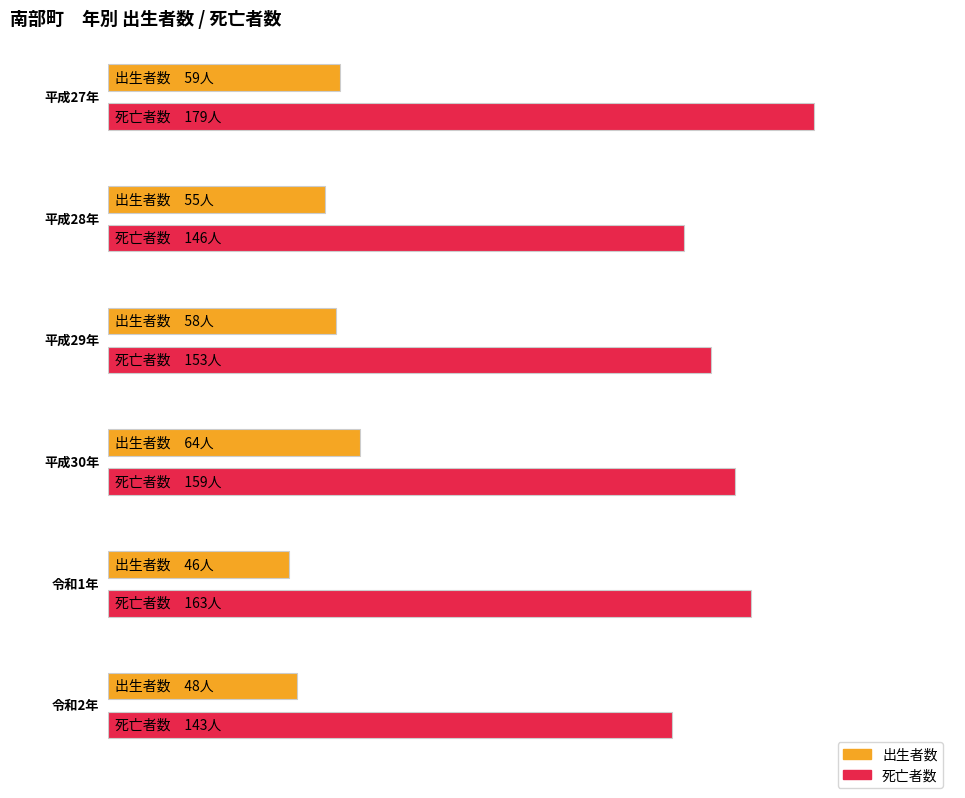

What is the label of the 4th bar from the right?

平成29年